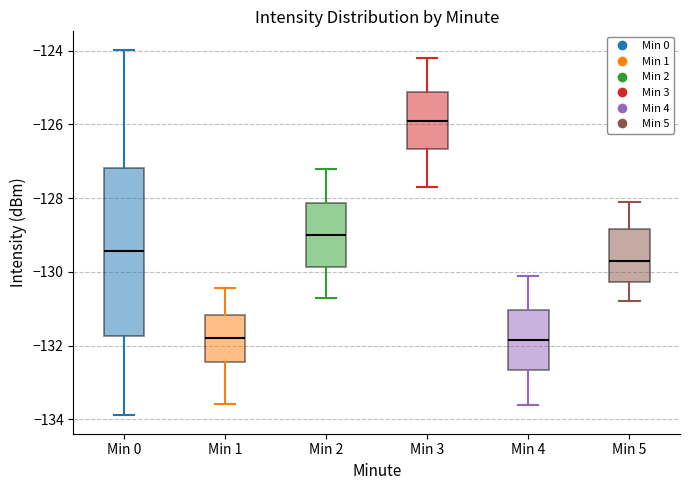

Reading left to right, transcribe this box plot: for each box, give where its median line is, the range the box spans, and where its two whiskers end, as read against the y-axis. The values are not printed on the chart, so give them approximately, as read against the axis.

Min 0: median -129.4, box -131.8 to -127.2, whiskers -133.8 to -124.0
Min 1: median -131.8, box -132.4 to -131.2, whiskers -133.6 to -130.4
Min 2: median -129.0, box -129.8 to -128.2, whiskers -130.6 to -127.2
Min 3: median -125.8, box -126.6 to -125.2, whiskers -127.6 to -124.2
Min 4: median -131.8, box -132.6 to -131.0, whiskers -133.6 to -130.0
Min 5: median -129.6, box -130.2 to -128.8, whiskers -130.8 to -128.0